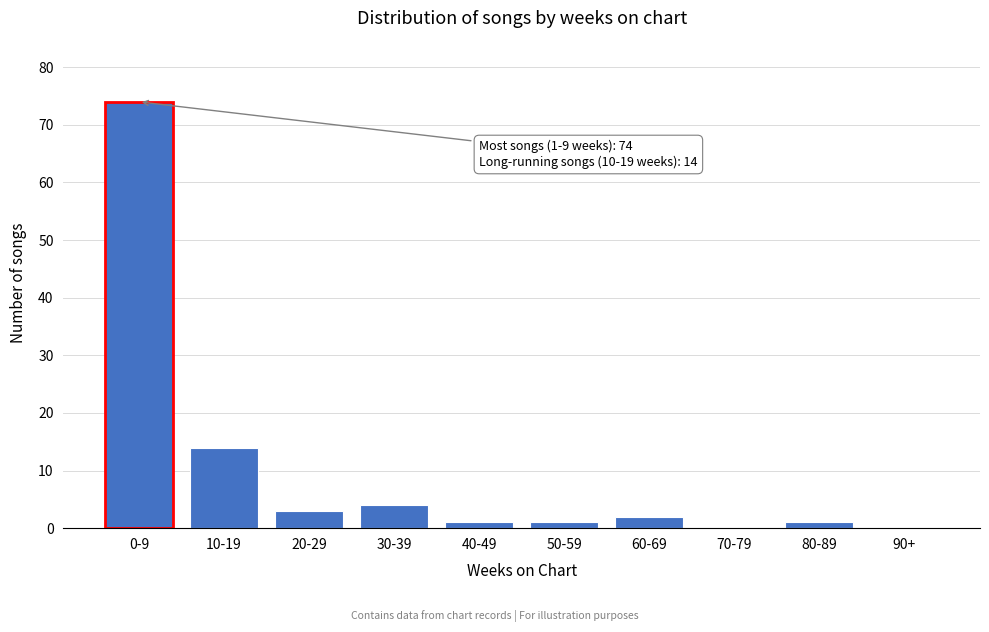

Reading right to left, what are all the values shown in this chart?

90+=0	80-89=1	70-79=0	60-69=2	50-59=1	40-49=1	30-39=4	20-29=3	10-19=14	0-9=74